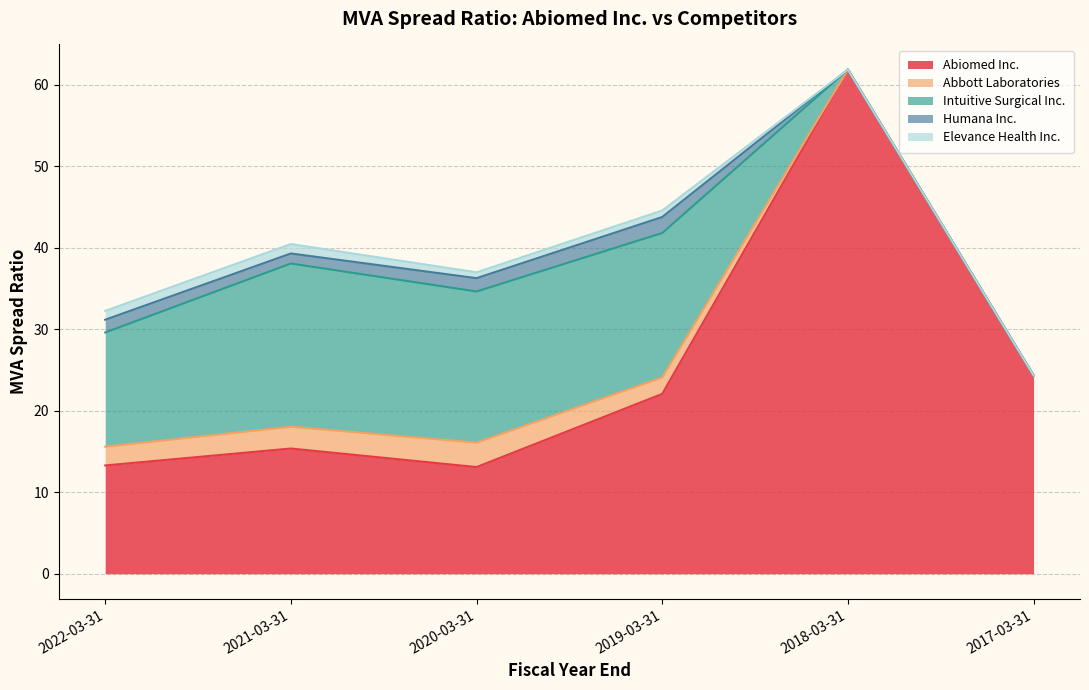

Which series has the widest spread of values?

Abiomed Inc.